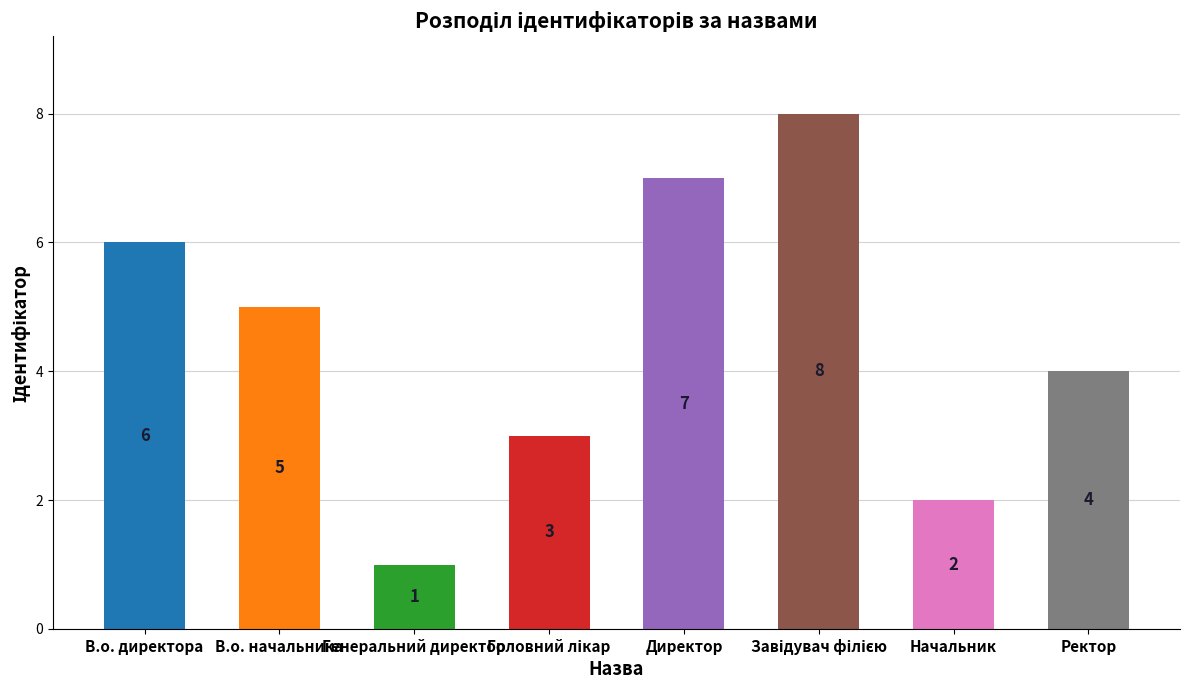

What is the greatest value displayed?

8